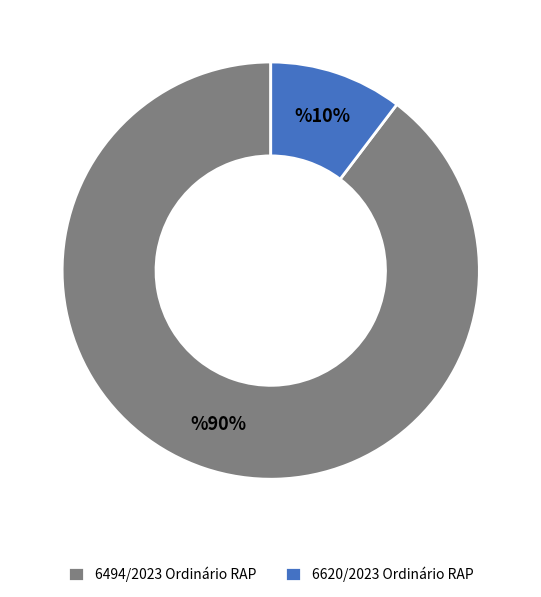

How many slices are in this pie chart?

2